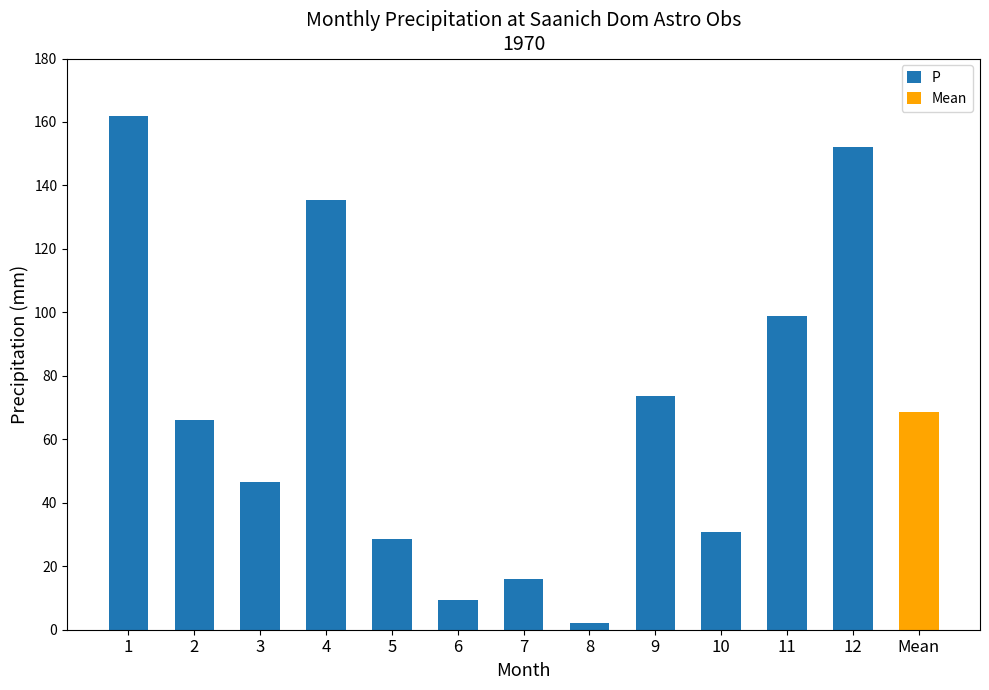

The value of P at 2 is 108.2. True or false?

False